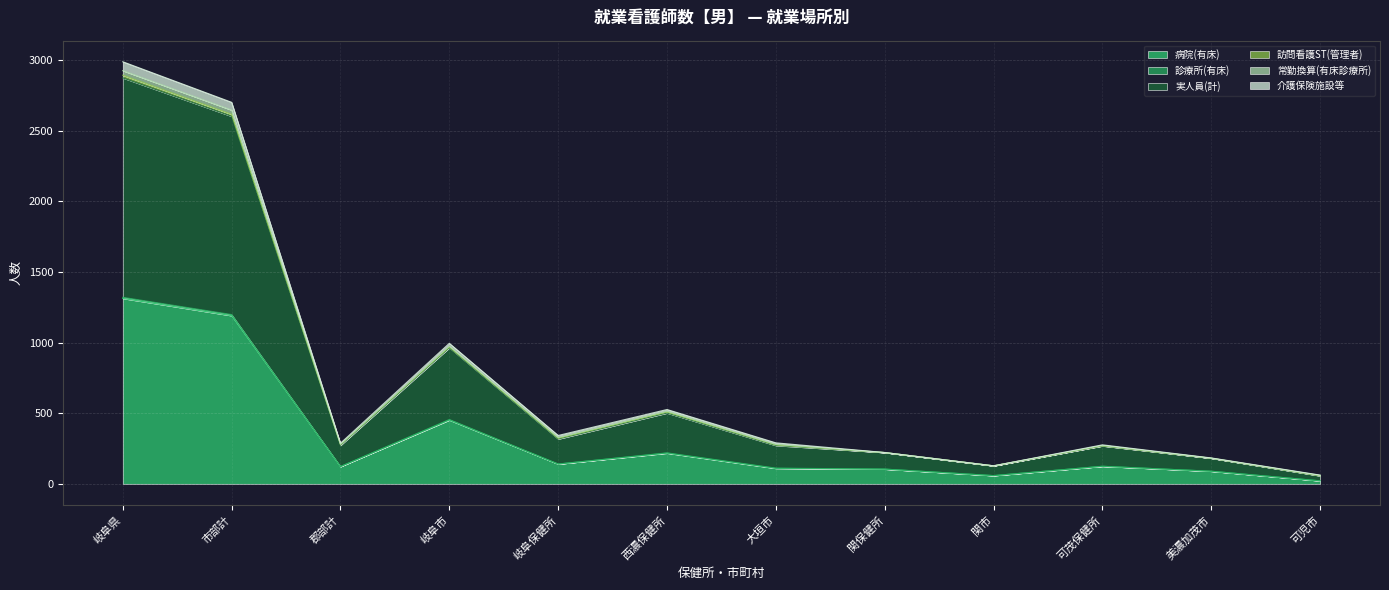

Between 岐阜県 and 関保健所, which is larger?

岐阜県